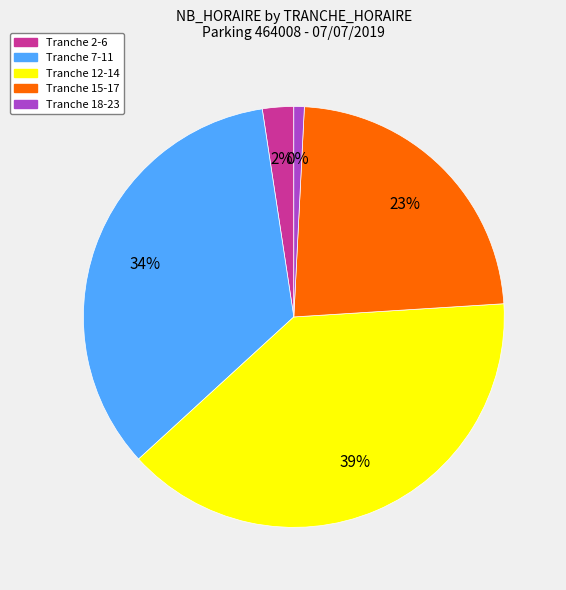

Is it true that 17 is 13% of the pie?

False